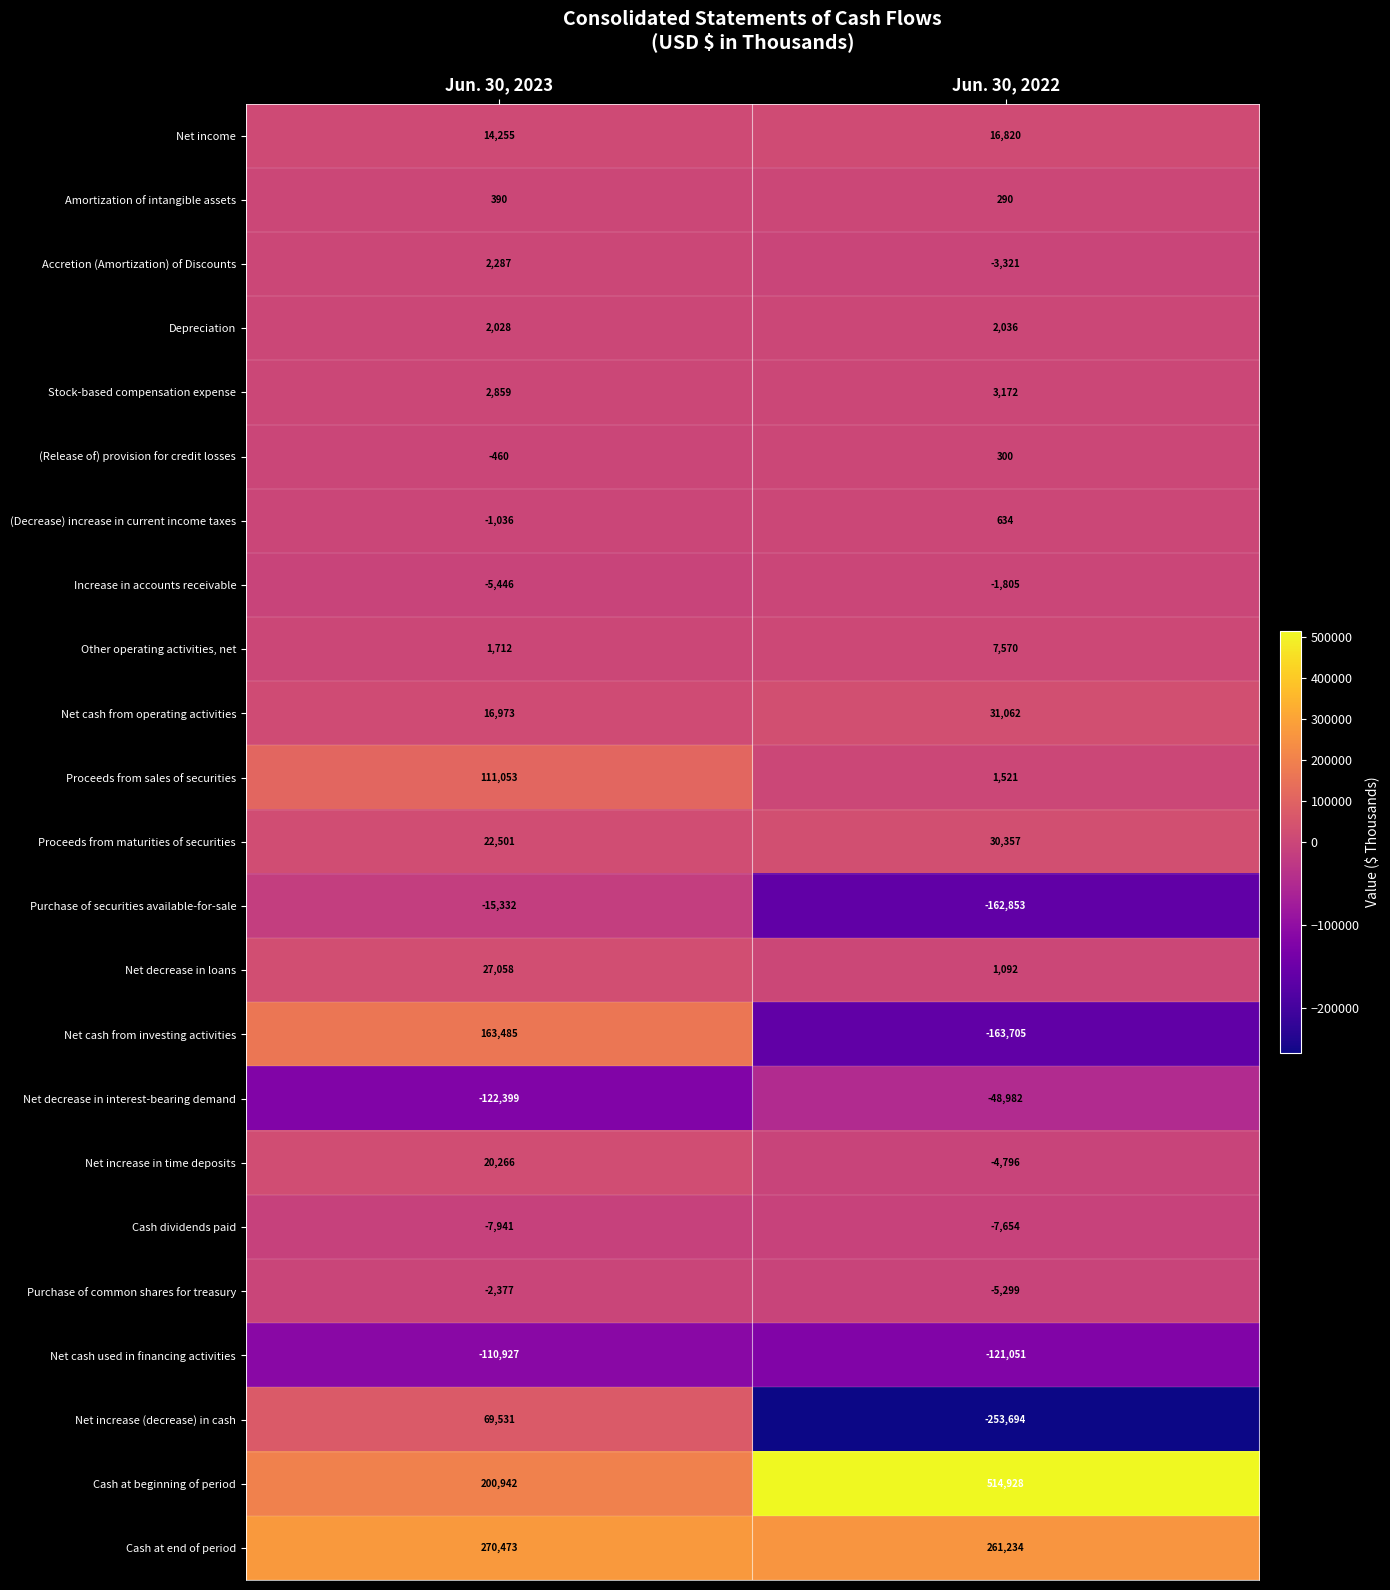

What is the average value of the Other operating activities, net series?

4641